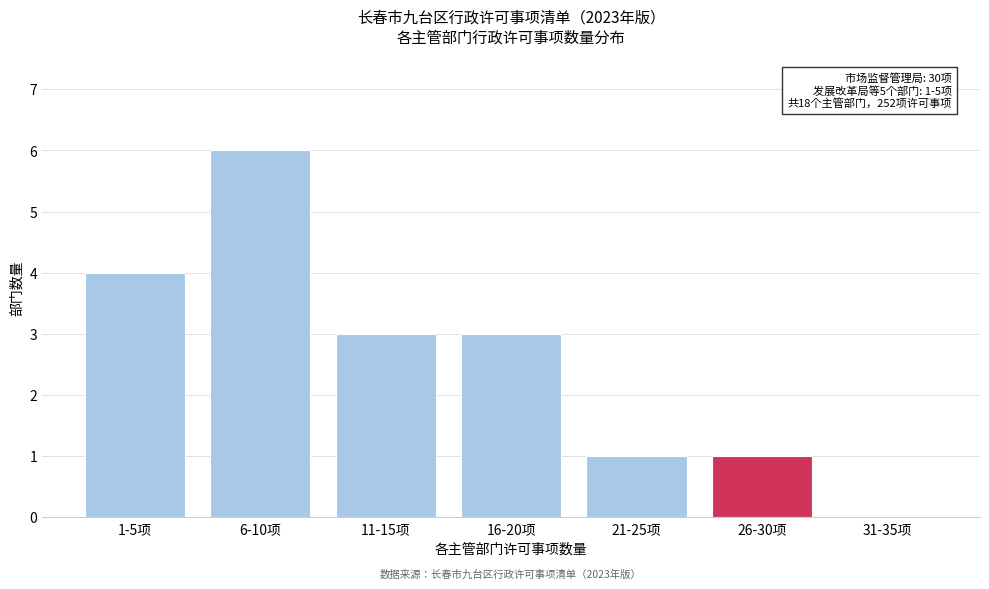

Reading right to left, transcribe all the data shown in this chart.

31-35项=0	26-30项=1	21-25项=1	16-20项=3	11-15项=3	6-10项=6	1-5项=4